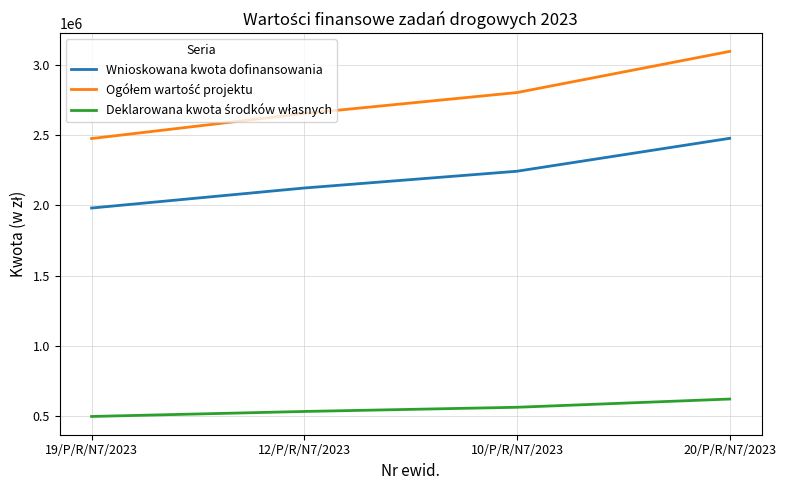

Rank the categories by Wnioskowana kwota dofinansowania value from highest to lowest.

20/P/R/N7/2023, 10/P/R/N7/2023, 12/P/R/N7/2023, 19/P/R/N7/2023